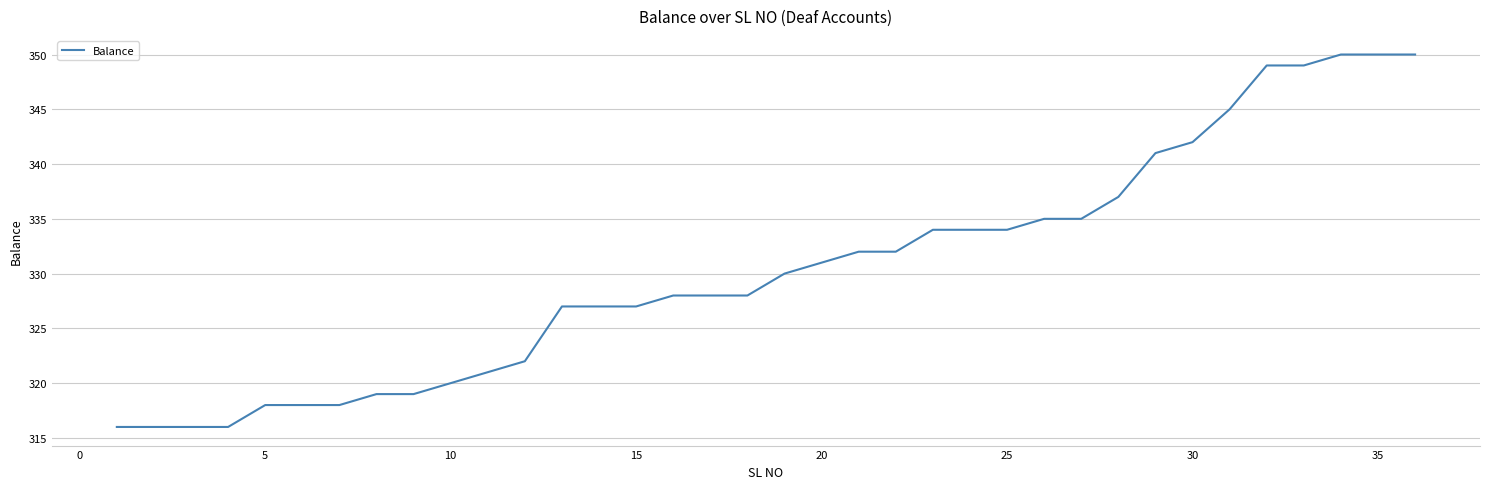

How many lines are shown in the chart?

1